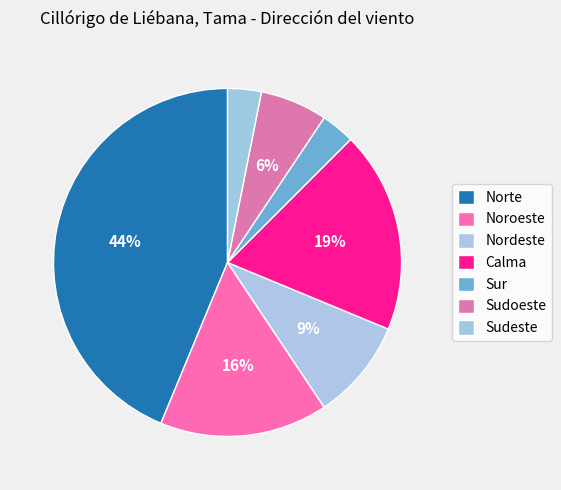

How many segments does this pie chart have?

7